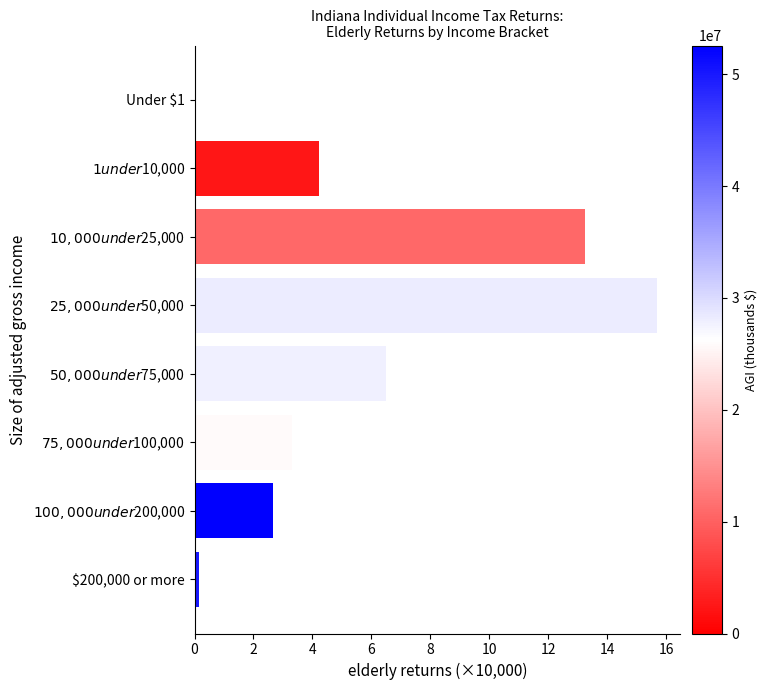

What is the sum of all values?

45.9